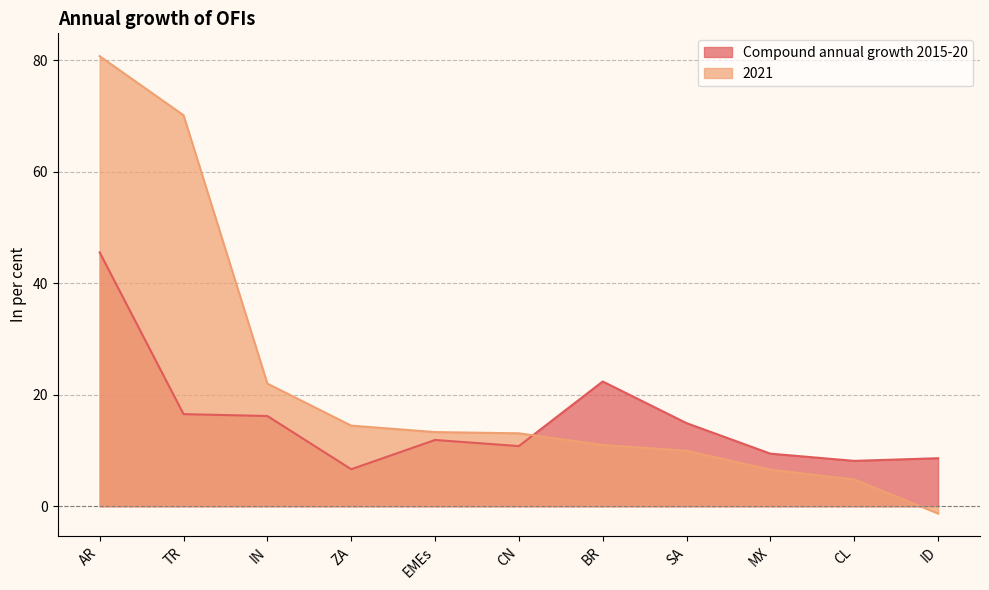

Reading left to right, list all the values displayed in this chart.

Compound annual growth 2015-20: 45.5	16.5	16.2	6.6	11.9	10.8	22.4	14.9	9.4	8.1	8.6
2021: 80.8	70.2	22.0	14.5	13.3	13.1	11.0	10.0	6.6	4.8	-1.3